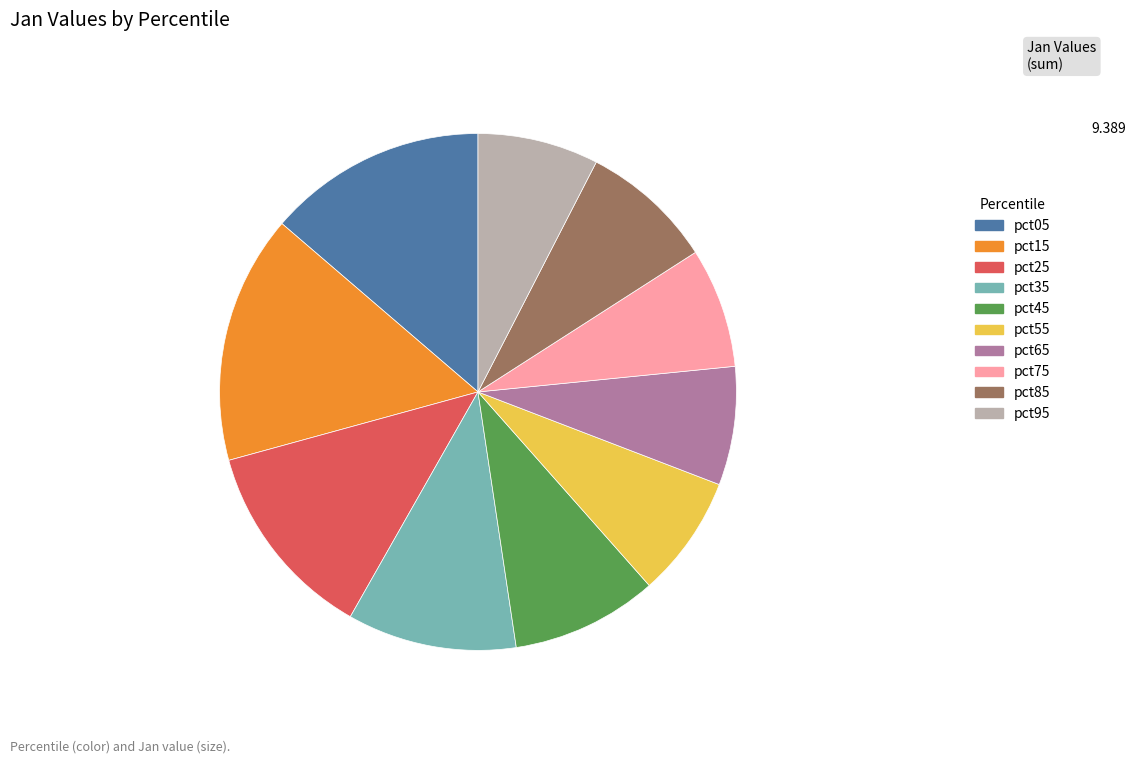

How many slices are in this pie chart?

10